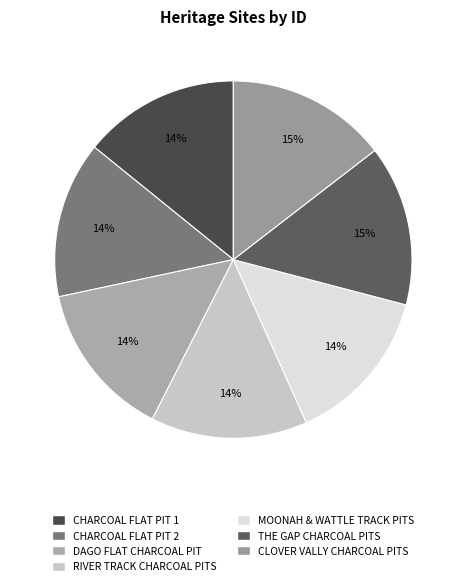

Which category has the biggest portion of the pie?

CLOVER VALLY CHARCOAL PITS